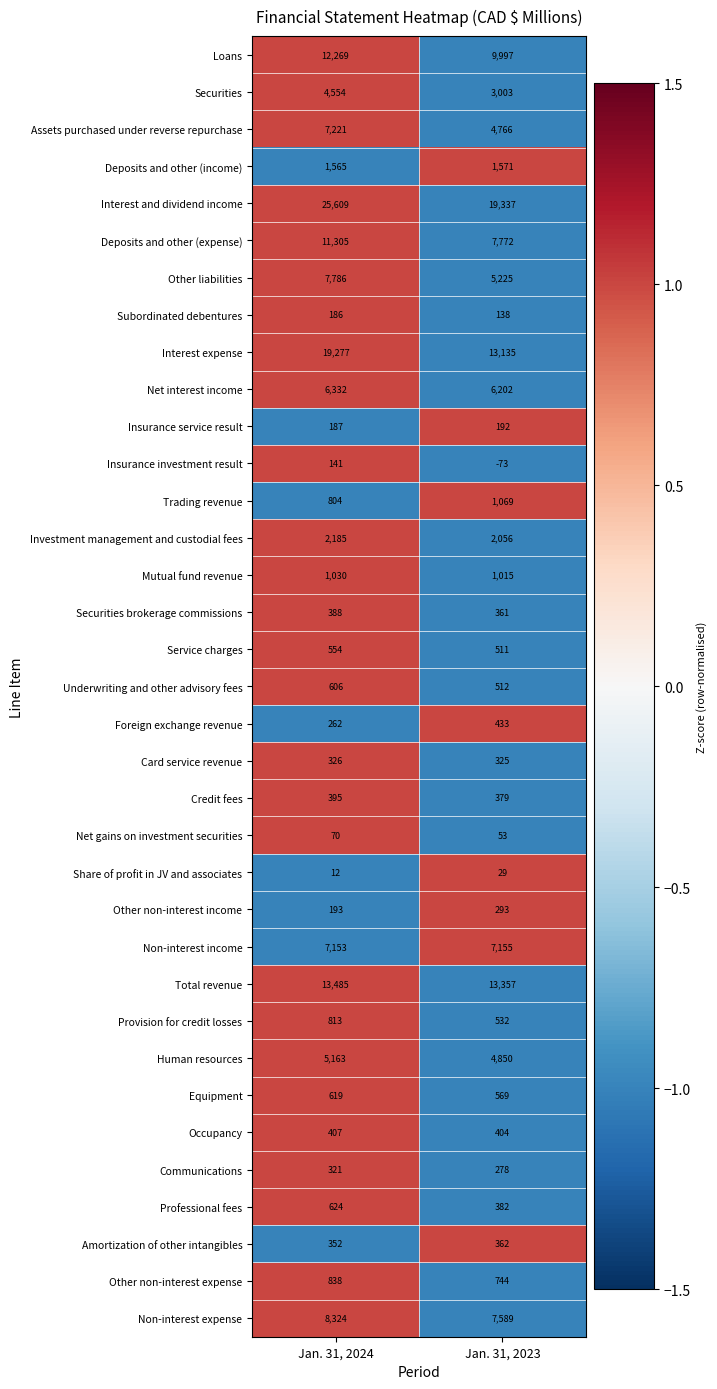

Between Jan. 31, 2024 and Jan. 31, 2023, which series saw the biggest shift?

Interest and dividend income